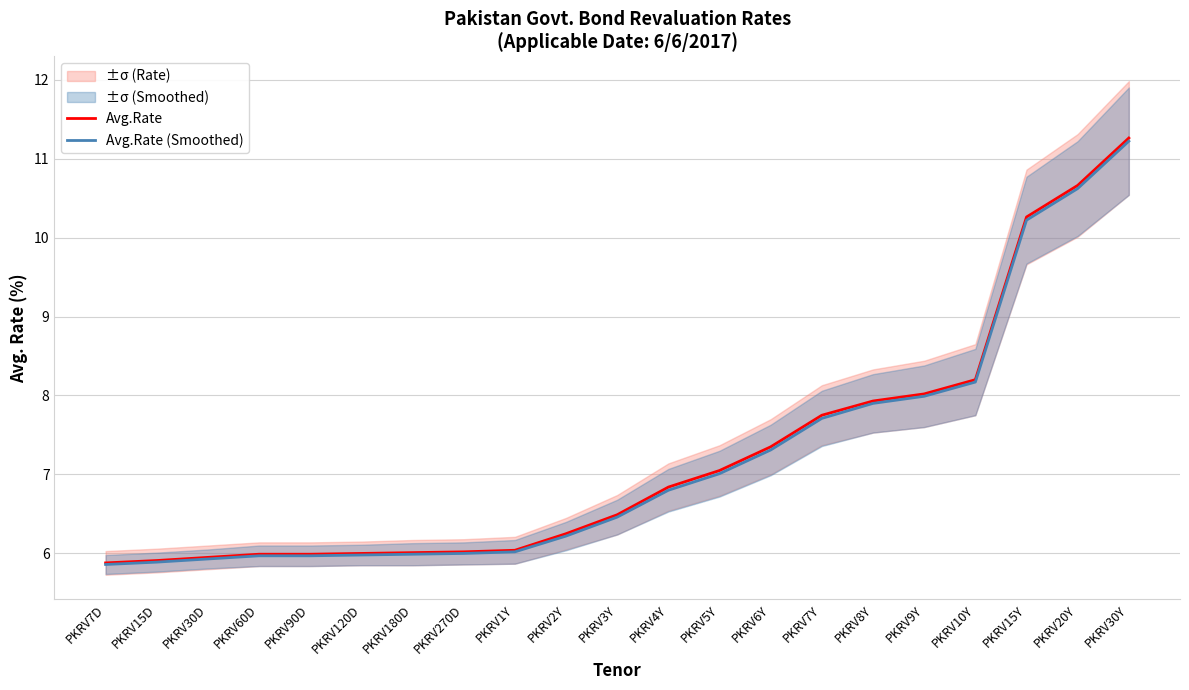

How many values in the Avg.Rate series exceed 6?

15